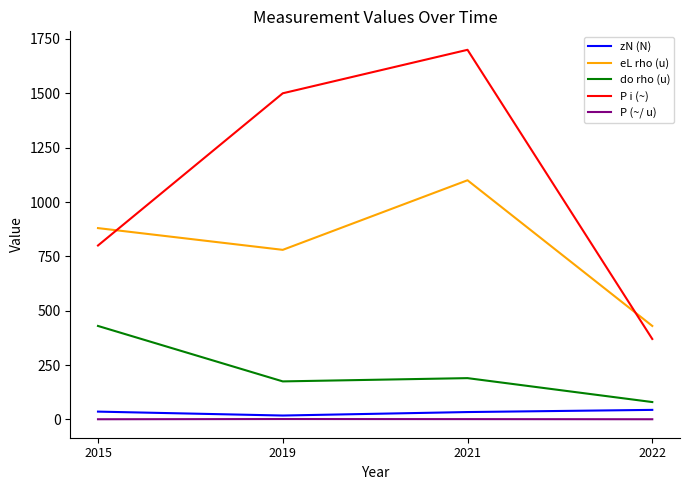

What is the difference between the do rho (u) values at 2019 and 2015?

255.0